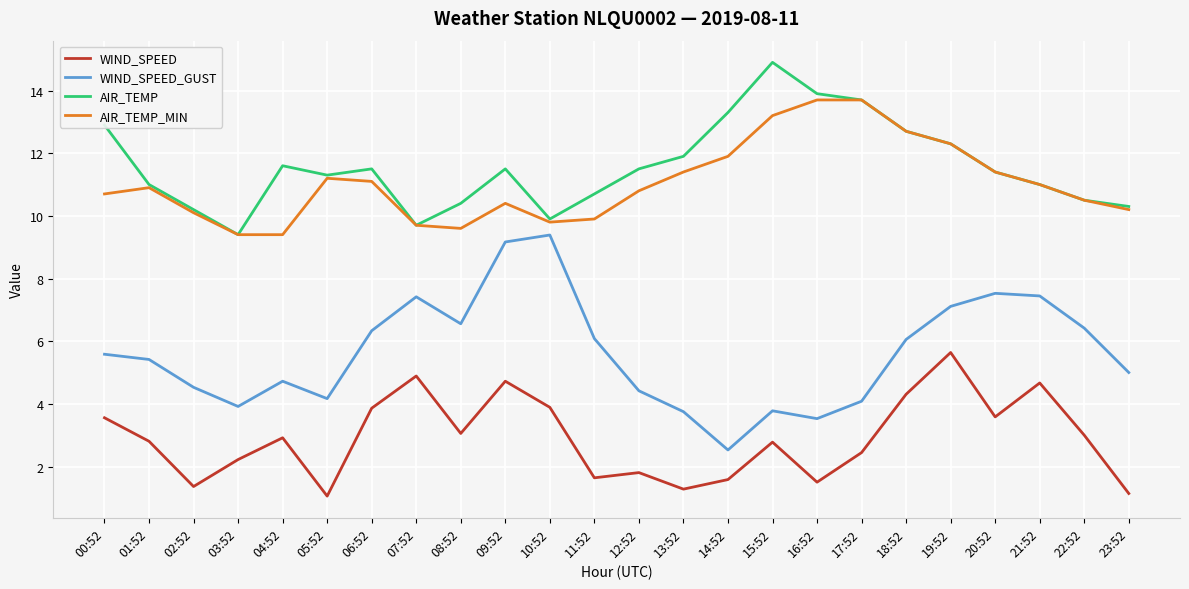

True or false: AIR_TEMP_MIN has a value of 3.2 at 01:52.

False